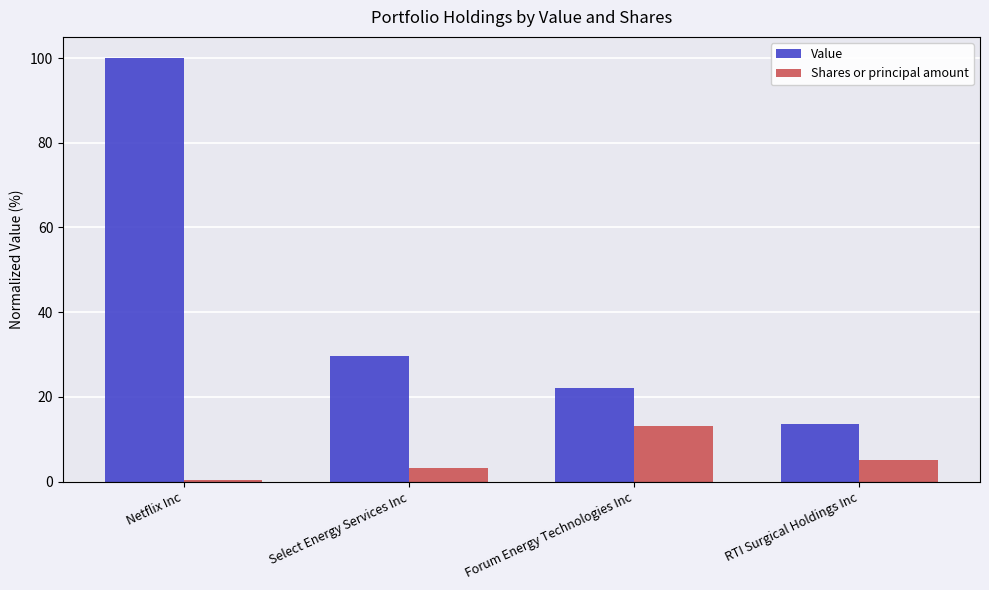

What is the total value across all series at Netflix Inc?

100.3